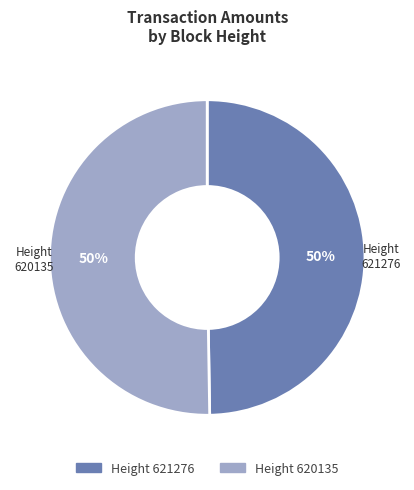

To the nearest percent, what is the average slice percentage?

50%